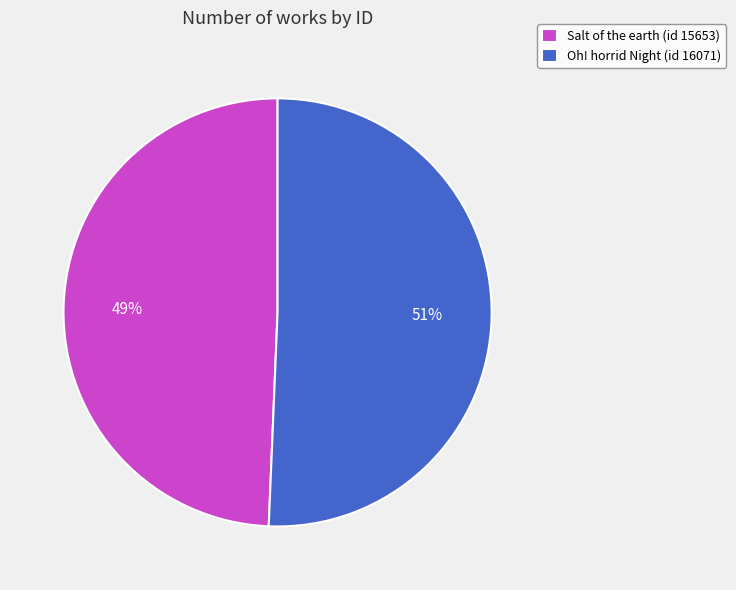

Is the sum of Salt of the earth (id 15653) and Oh! horrid Night (id 16071) greater than half?

Yes